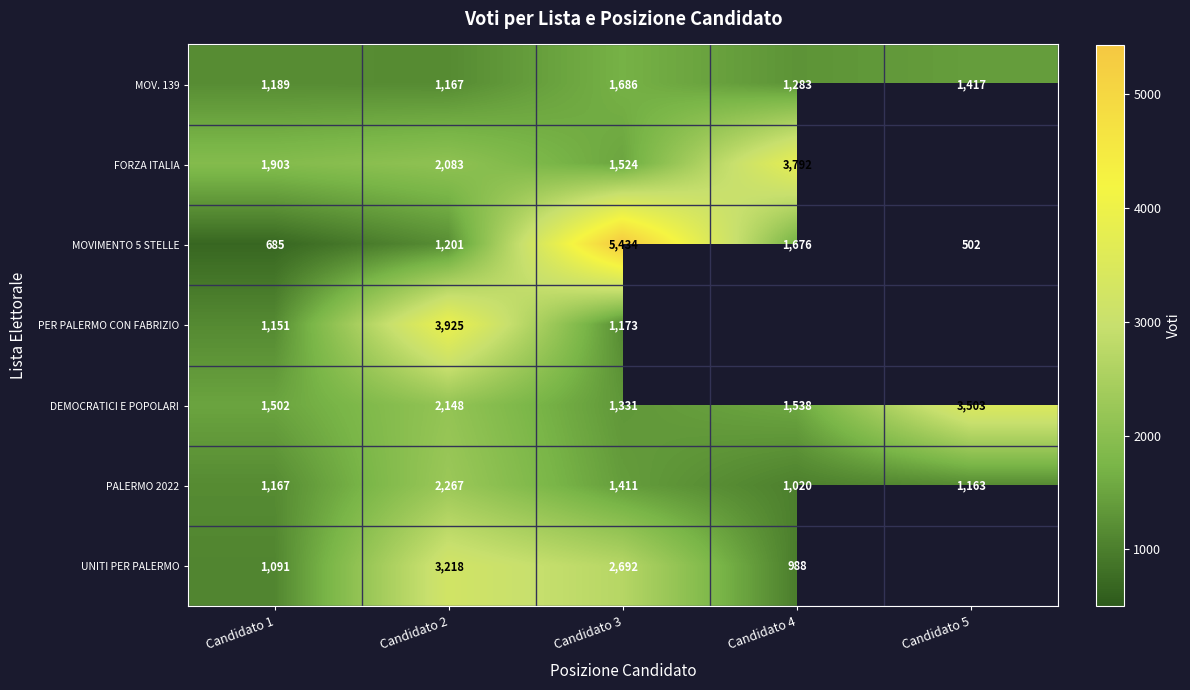

Which category has the highest value across all series?

Candidato 3